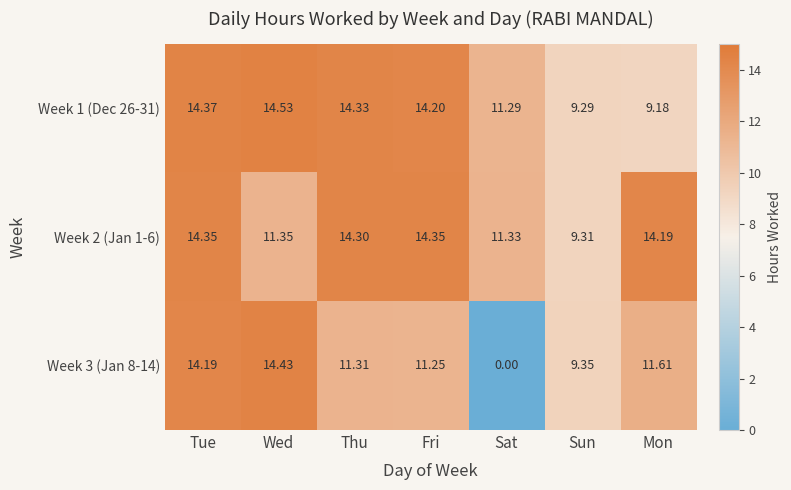

Which category has the highest value across all series?

Wed